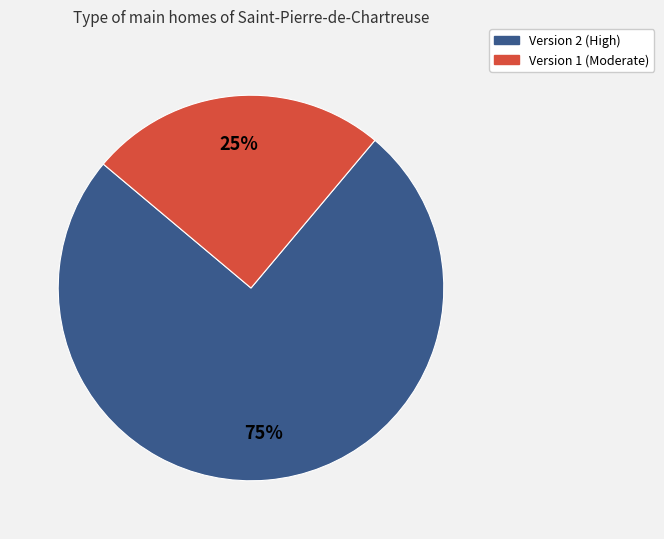

Does any single category account for the majority?

Yes